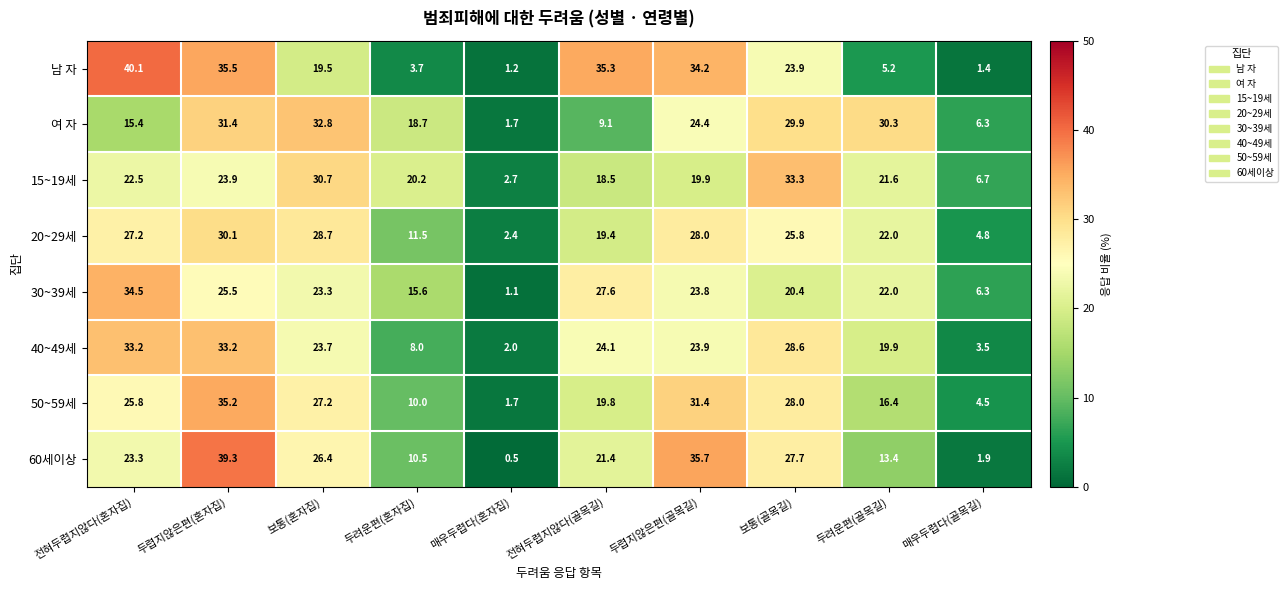

The value of 남 자 at 매우두렵다(혼자집) is 0.7. True or false?

False